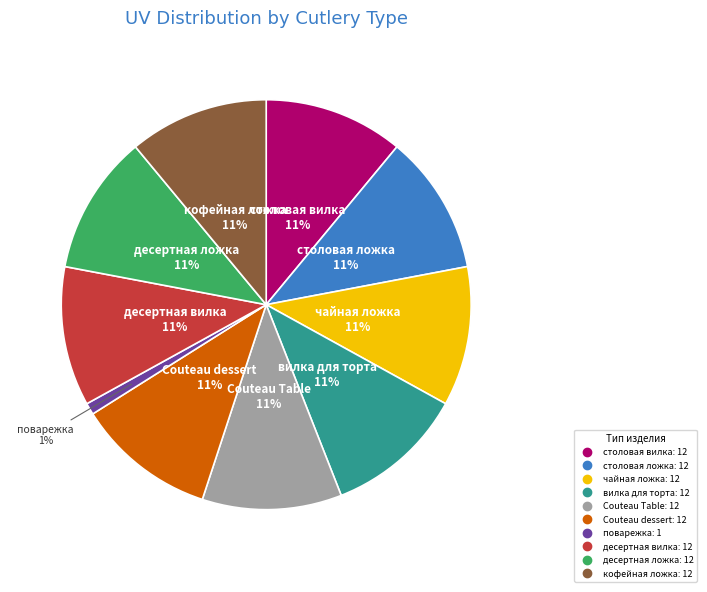

Combined, do столовая вилка and кофейная ложка account for over 50%?

No